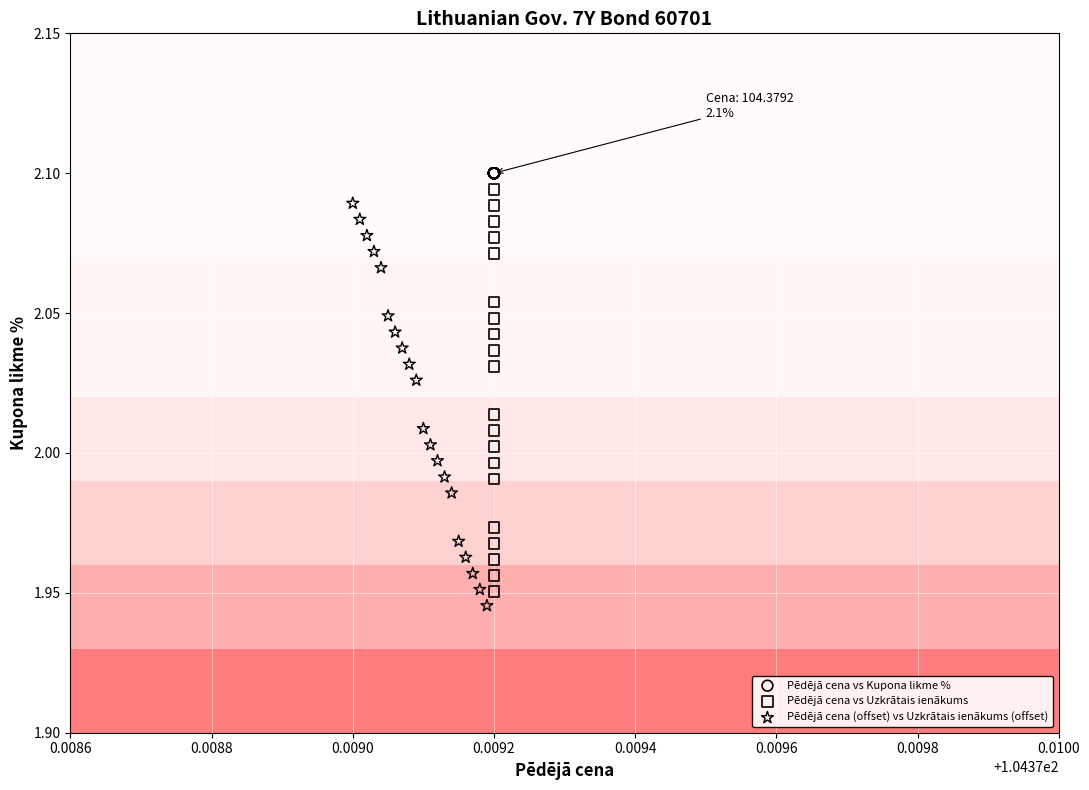

What are all the series names shown in the legend?

Pēdējā cena vs Kupona likme %, Pēdējā cena vs Uzkrātais ienākums, Pēdējā cena (offset) vs Uzkrātais ienākums (offset)